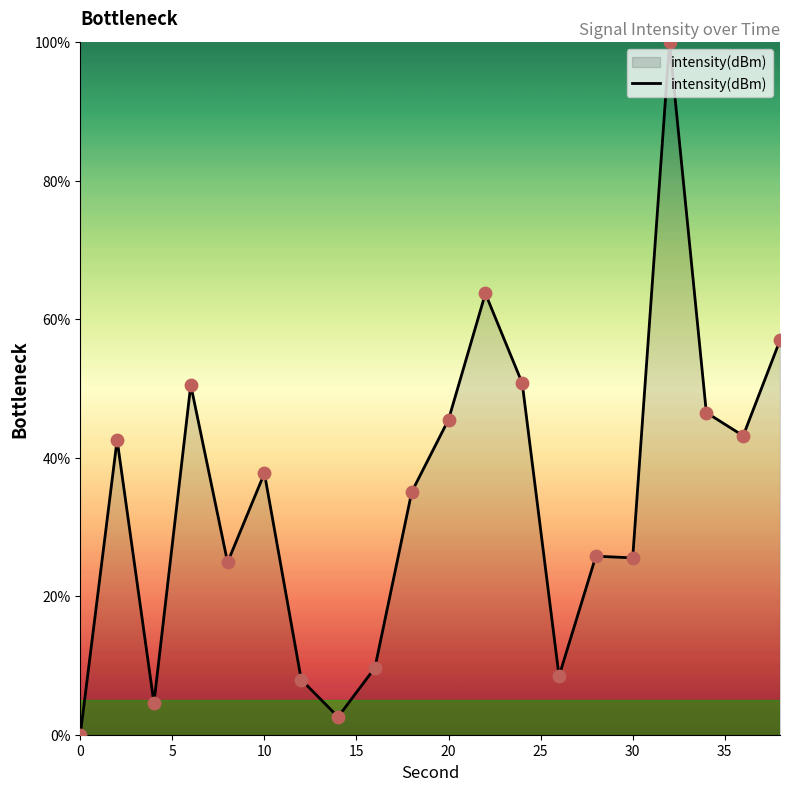

What is the difference between the maximum and minimum values?

100.0